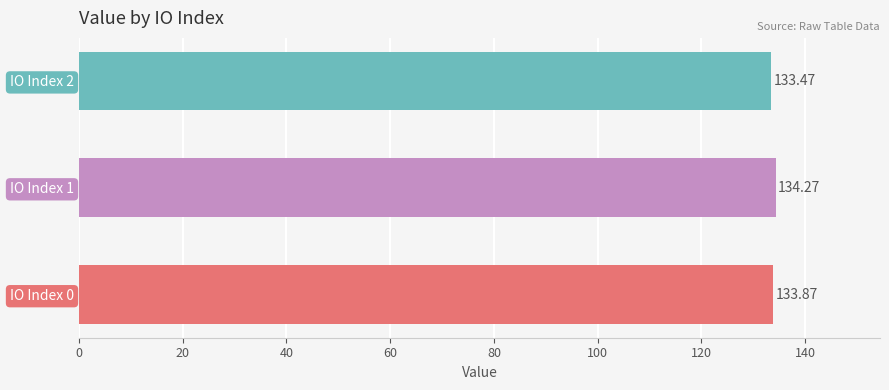

Between IO Index 0 and IO Index 2, which is larger?

IO Index 0